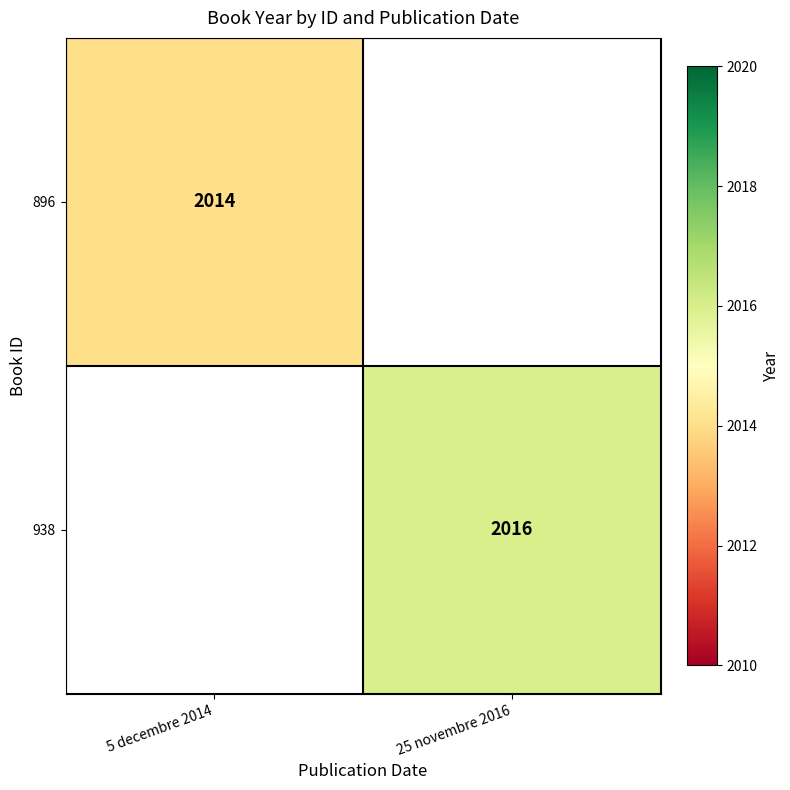

True or false: 896 has a value of 2014 at 5 decembre 2014.

True